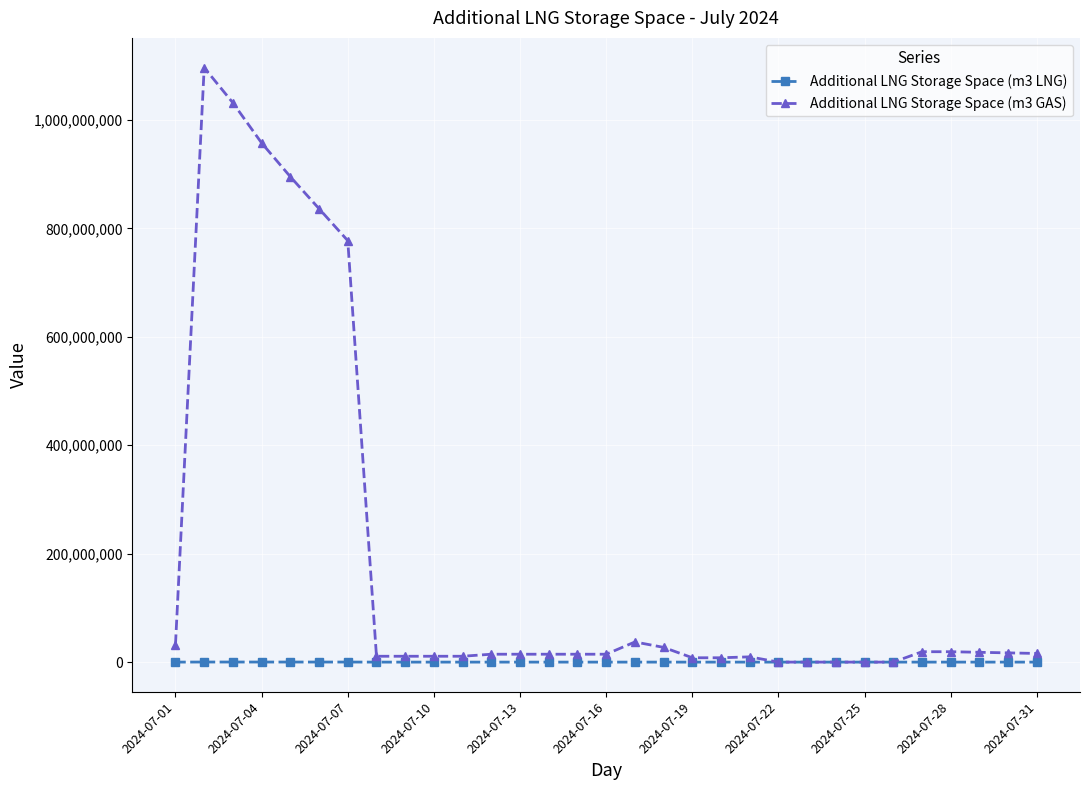

What is the maximum value for Additional LNG Storage Space (m3 GAS)?

1096611463